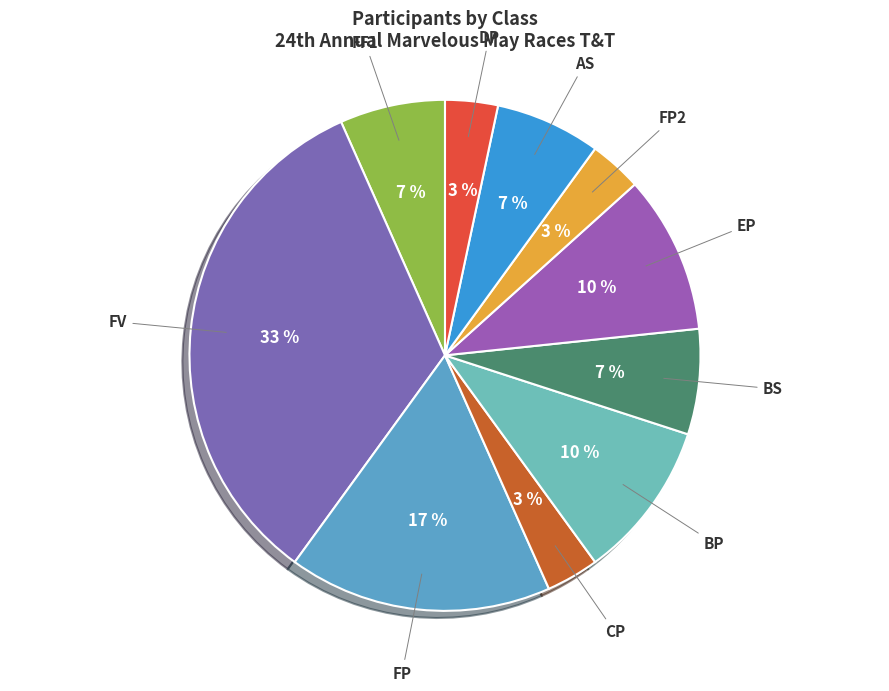

Count the number of slices in the pie.

10